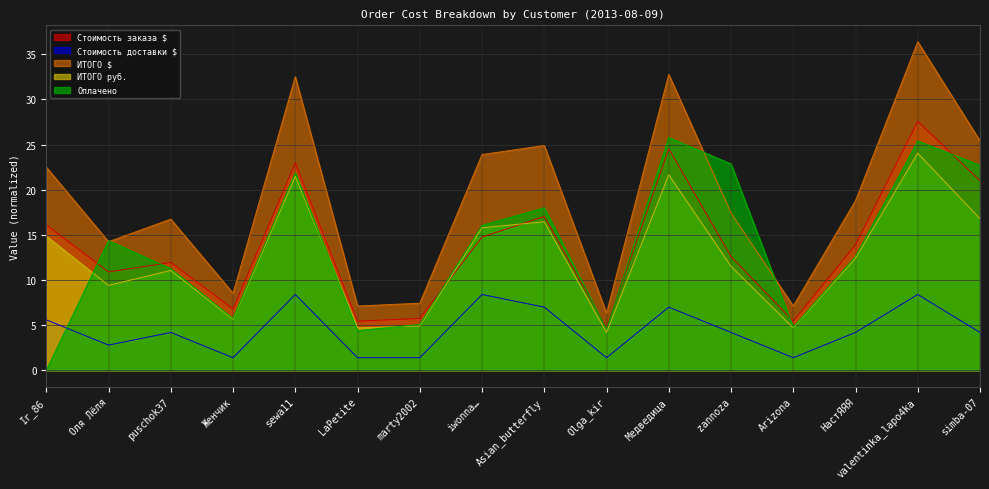

Which series has the largest total across all categories?

ИТОГО $